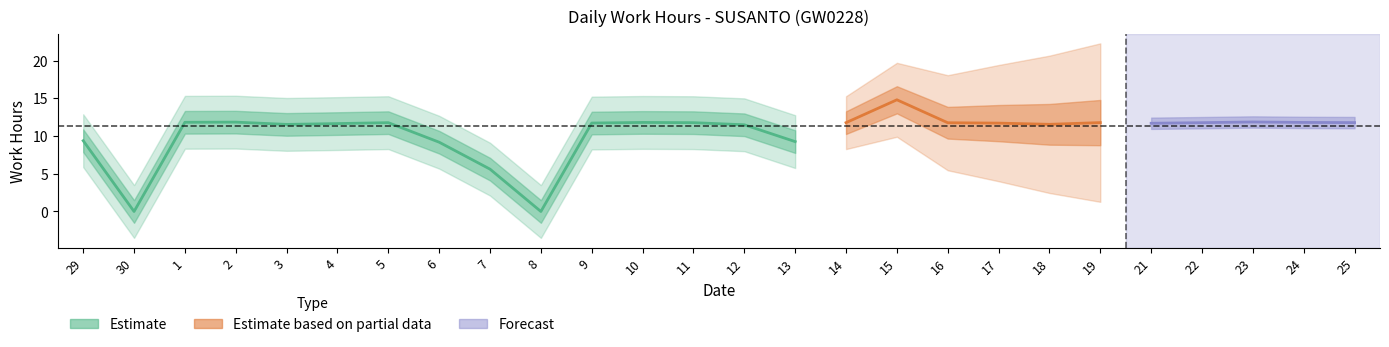

At which category does the data reach its first local valley?

30